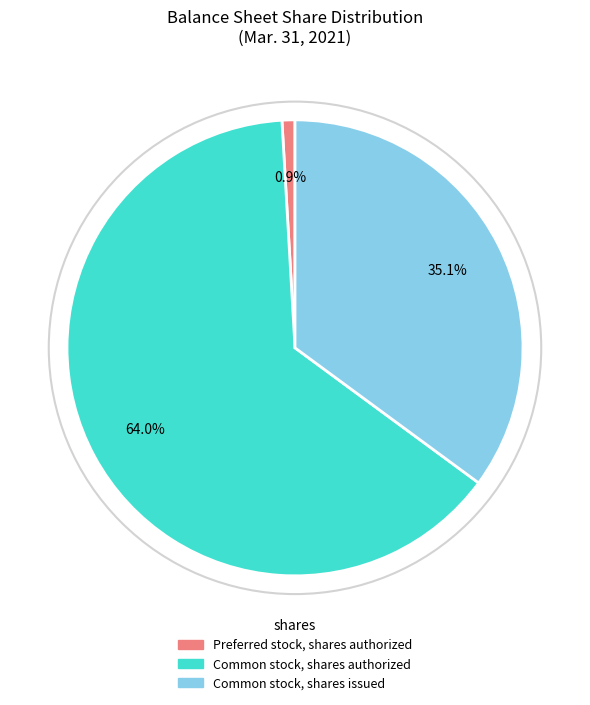

To the nearest percent, what portion does Common stock, shares issued represent?

35%